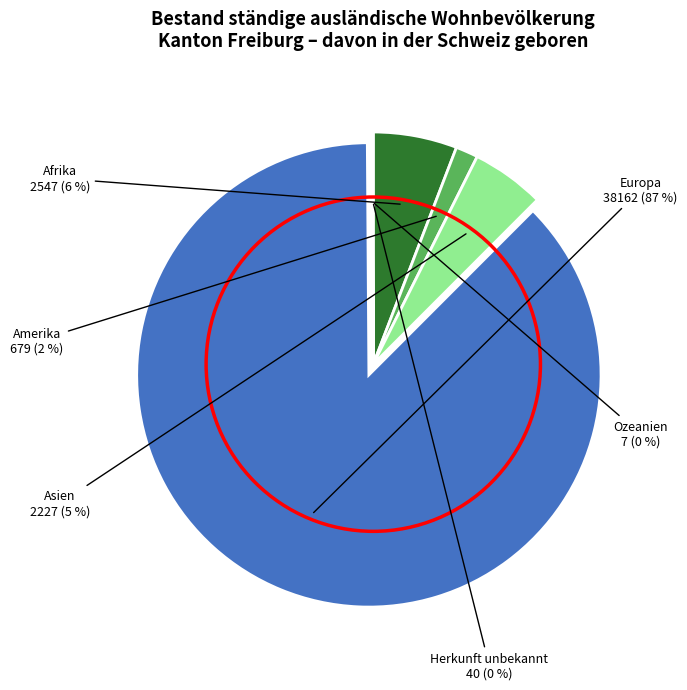

To the nearest percent, what is the difference between the largest and smallest slice percentages?

87%